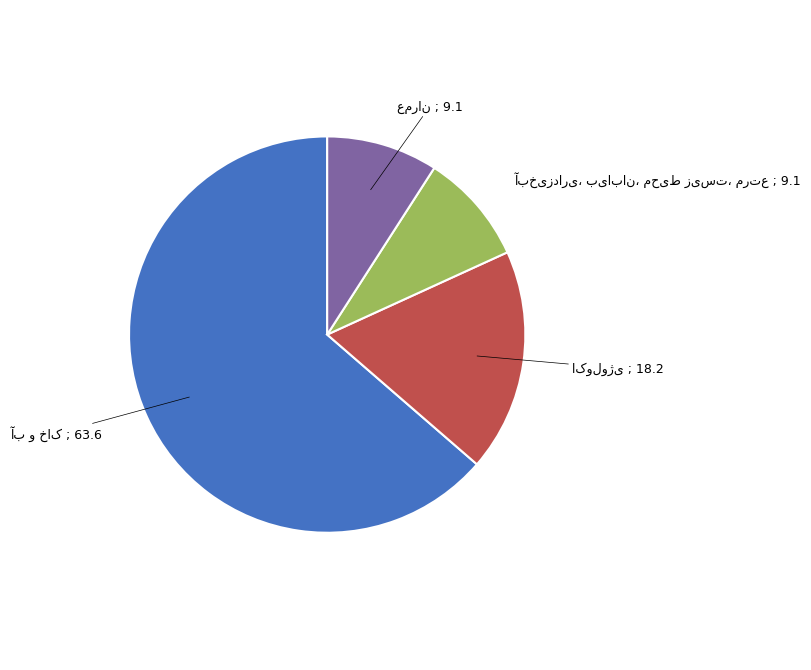

How many slices are in this pie chart?

4